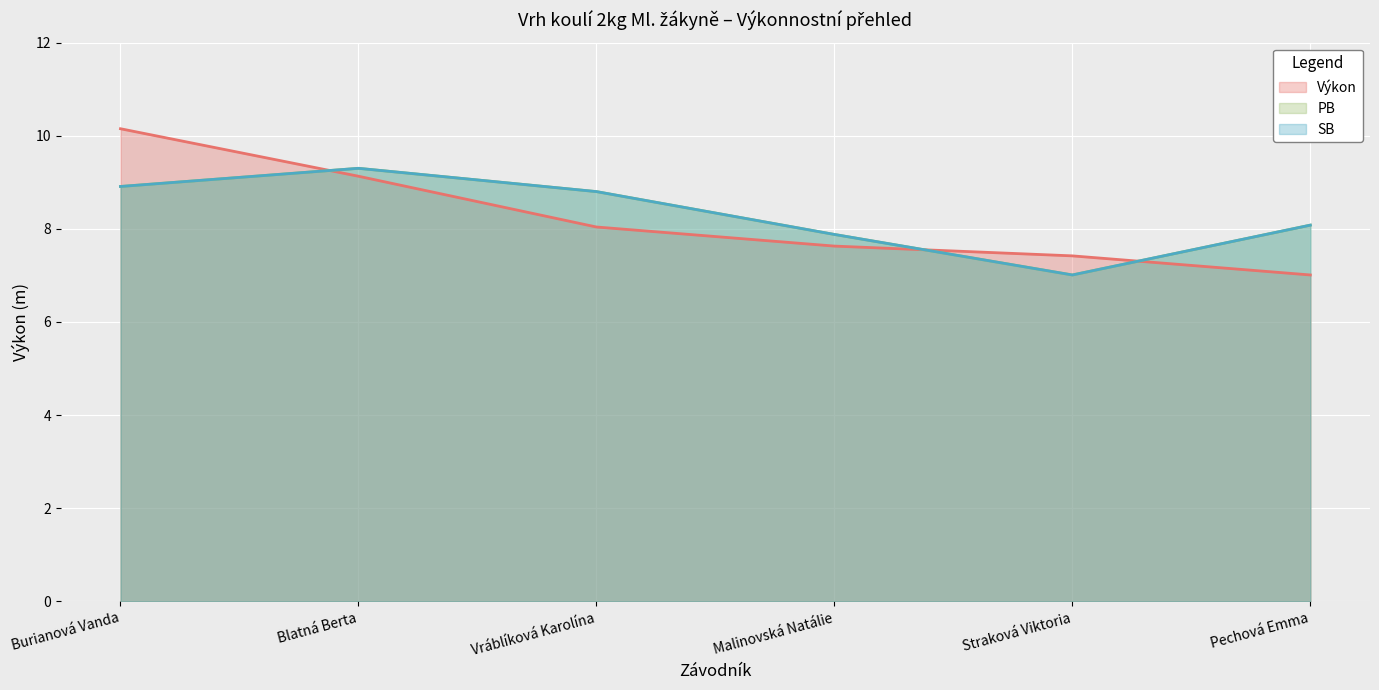

Reading left to right, transcribe all the data shown in this chart.

Výkon: 10.2	9.1	8.0	7.6	7.4	7.0
PB: 8.9	9.3	8.8	7.9	7.0	8.1
SB: 8.9	9.3	8.8	7.9	7.0	8.1